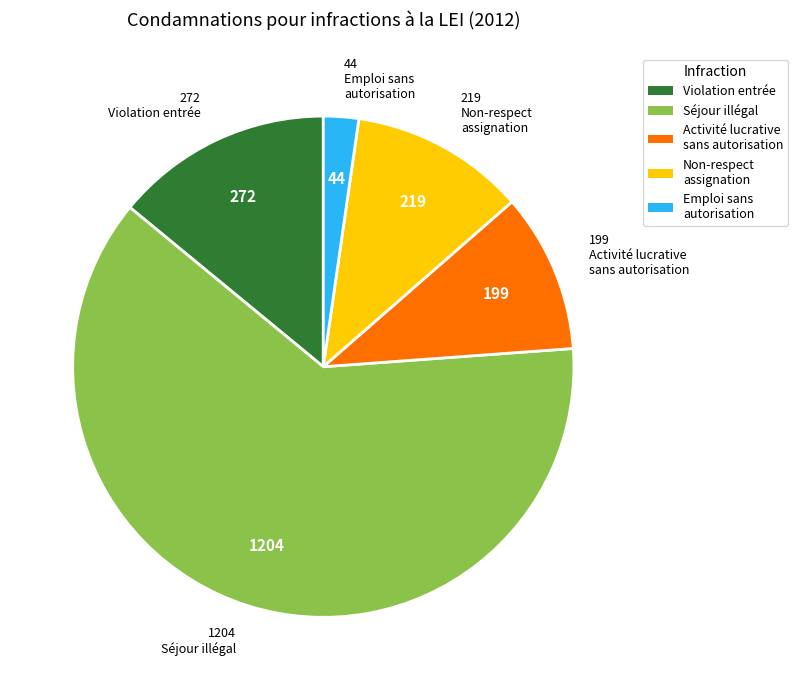

What is the smallest slice in the pie chart?

Emploi sans autorisation